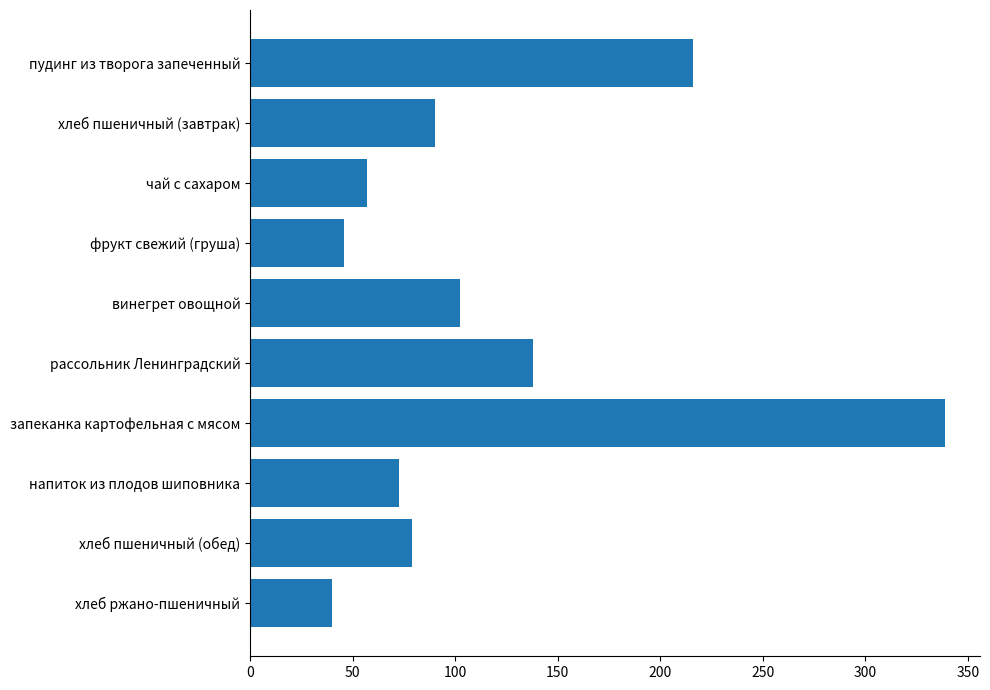

List the labels in order of value, smallest first.

хлеб ржано-пшеничный, фрукт свежий (груша), чай с сахаром, напиток из плодов шиповника, хлеб пшеничный (обед), хлеб пшеничный (завтрак), винегрет овощной, рассольник Ленинградский, пудинг из творога запеченный, запеканка картофельная с мясом